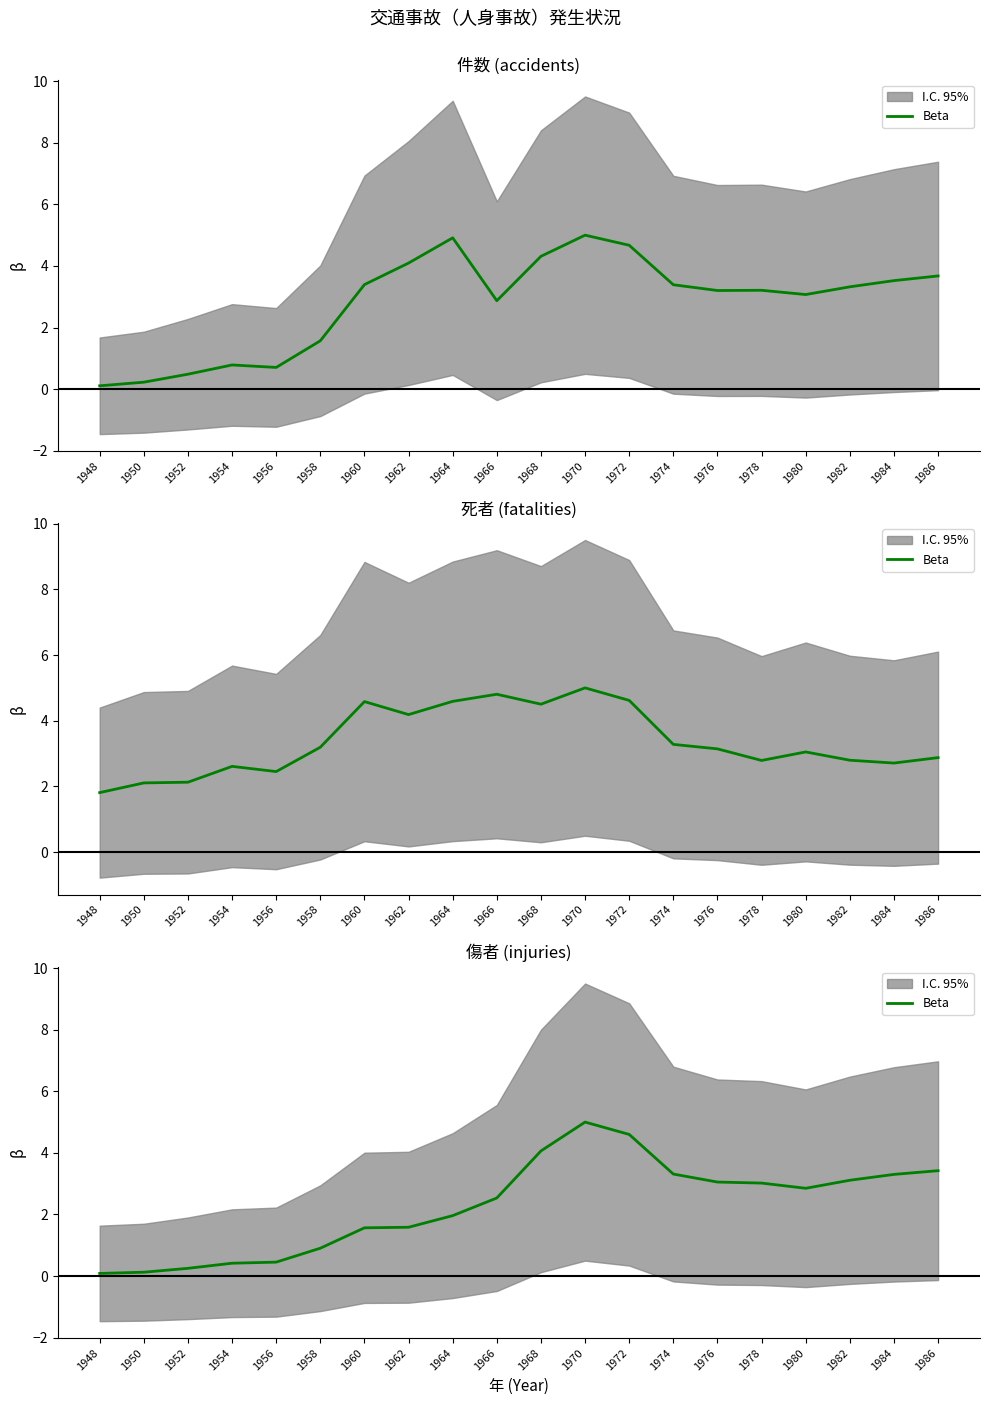

What is the sum of the values at 1984 and 1968?

7.4